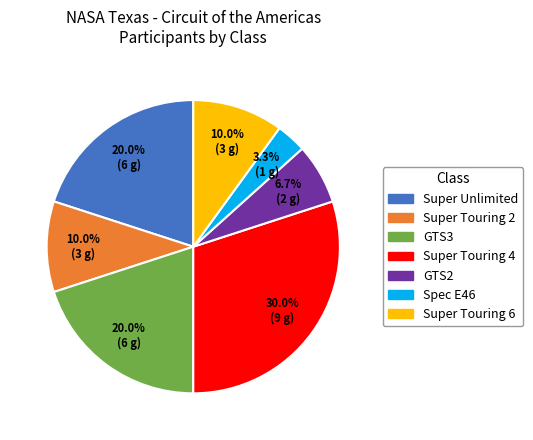

Is there a majority slice in this chart?

No